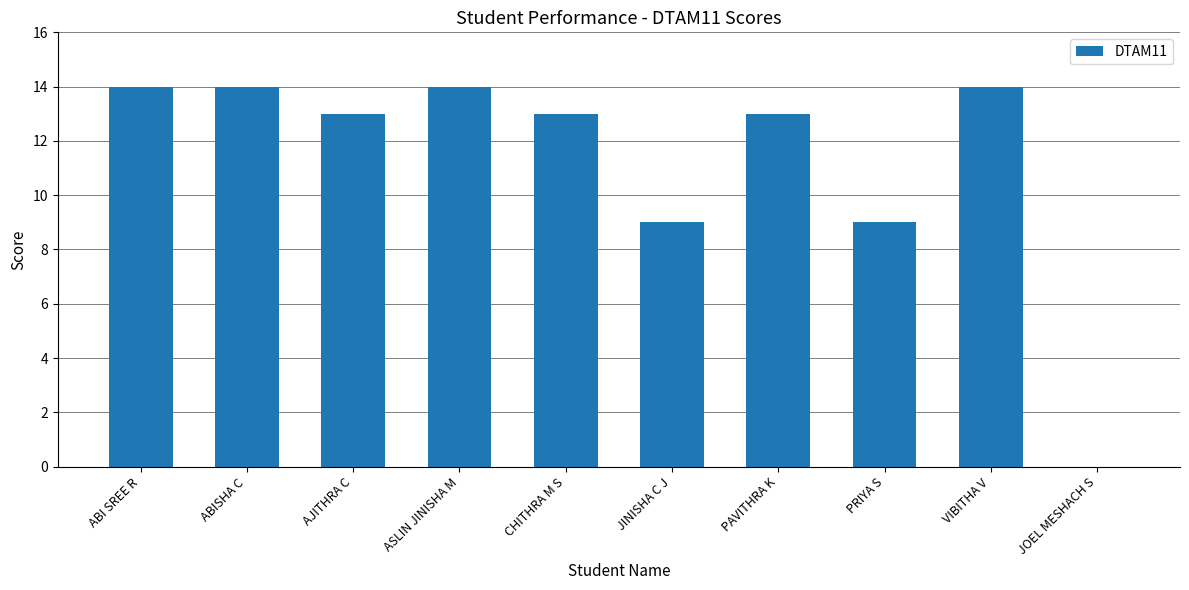

Is it true that the value at AJITHRA C is 13?

True